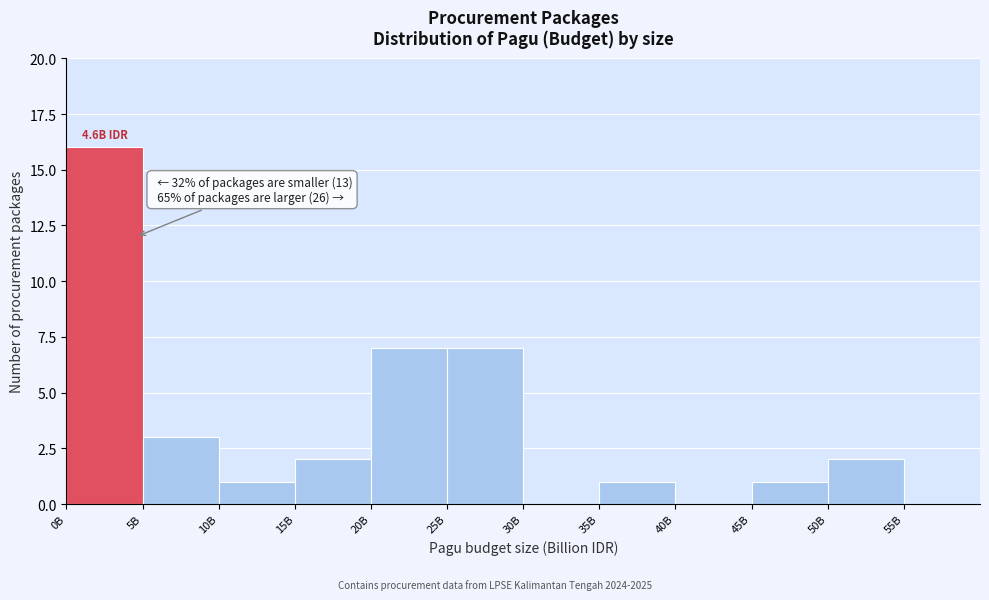

Reading left to right, transcribe all the data shown in this chart.

0B=16	5B=3	10B=1	15B=2	20B=7	25B=7	30B=0	35B=1	40B=0	45B=1	50B=2